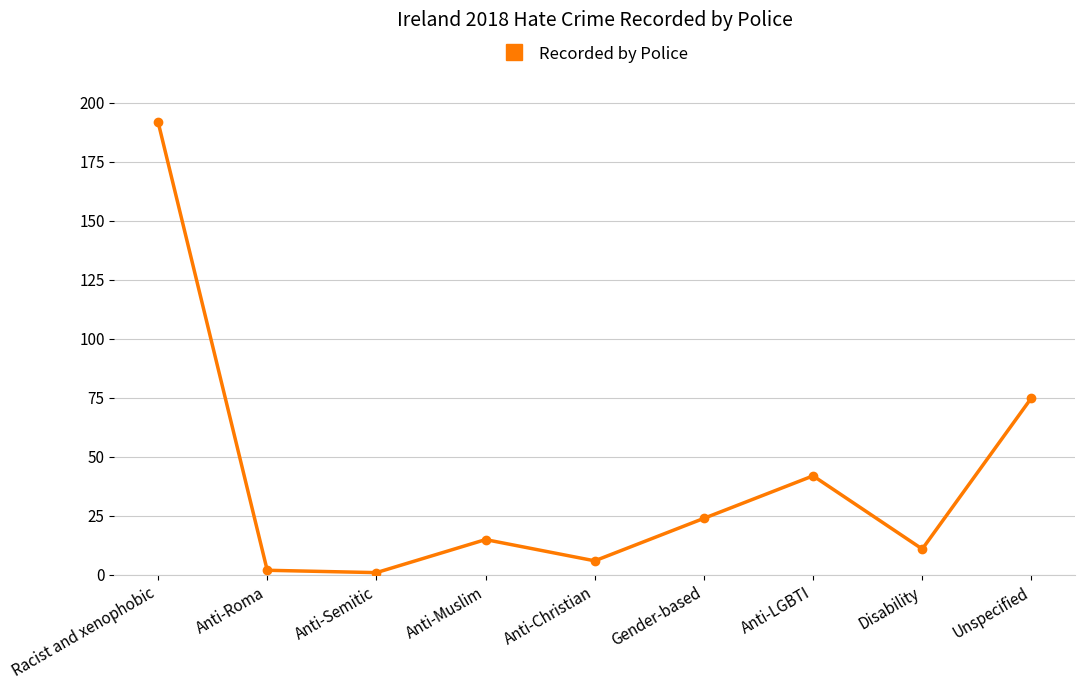

Is it true that the value at Disability is 11?

True